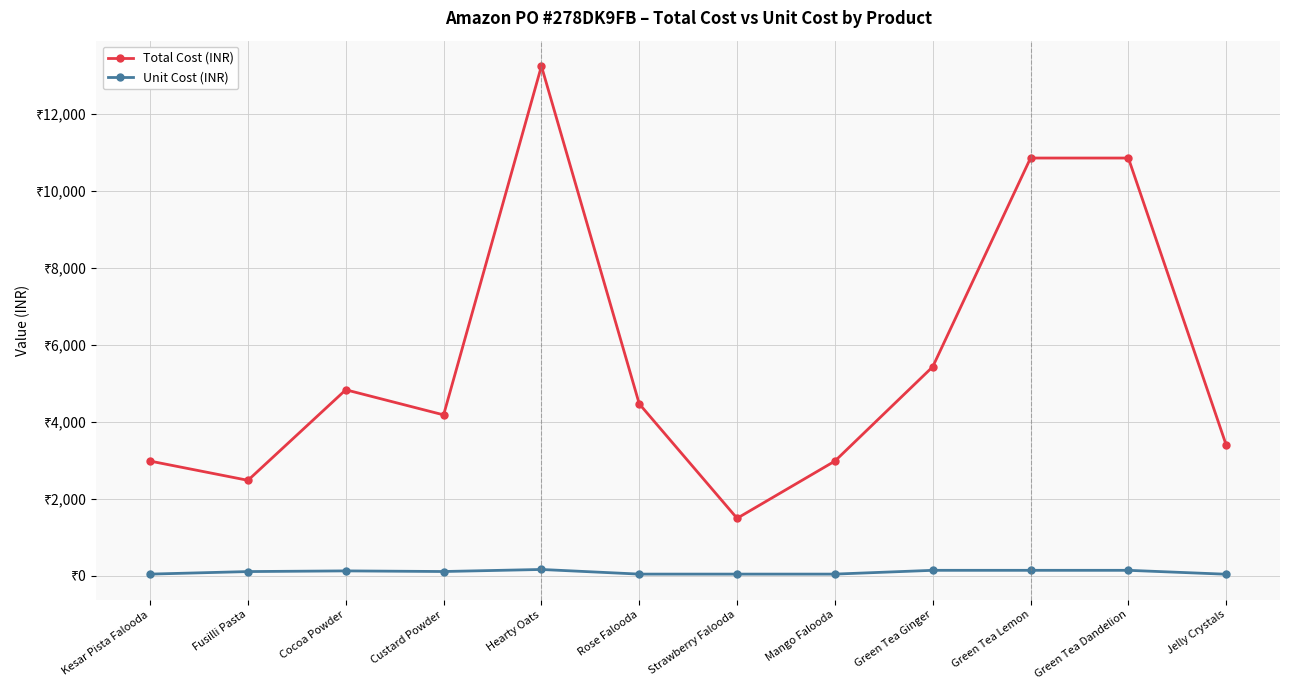

Is the value of Total Cost (INR) at Jelly Crystals greater than the value of Unit Cost (INR) at Green Tea Dandelion?

Yes